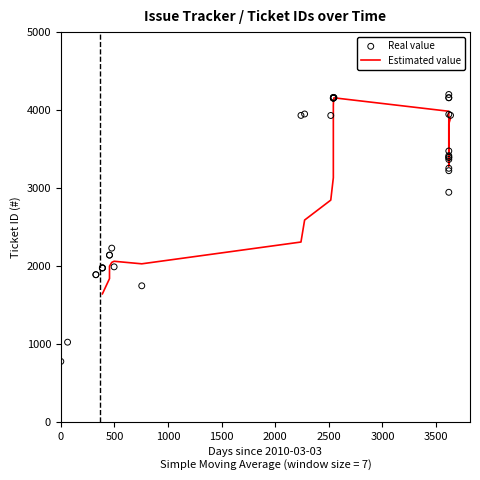

Between 13 and 25, which is larger?

25